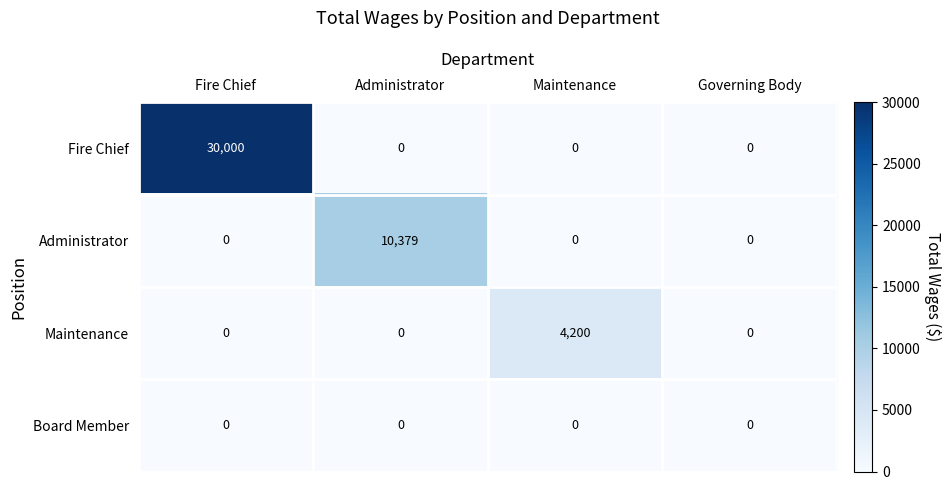

What is the spread (max minus min) of values at Fire Chief?

30000